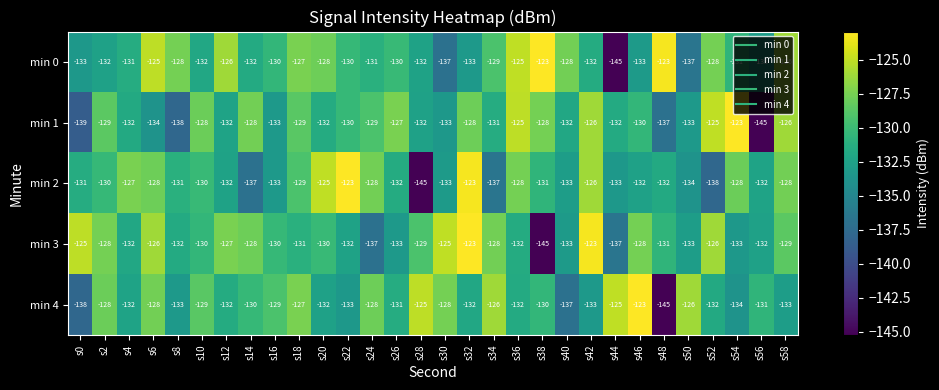

What is the sum of all min 4 values?

-3922